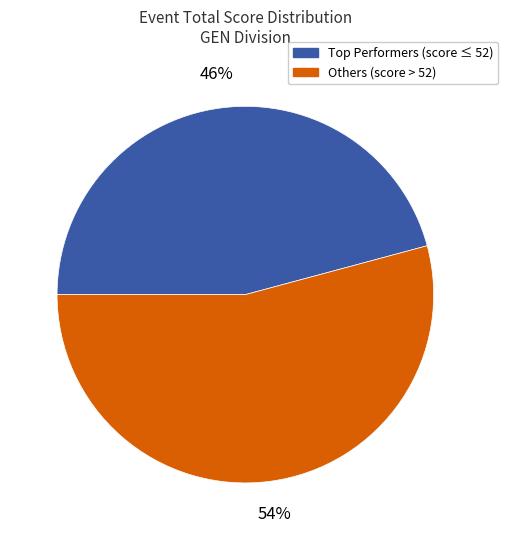

Is there a majority slice in this chart?

Yes